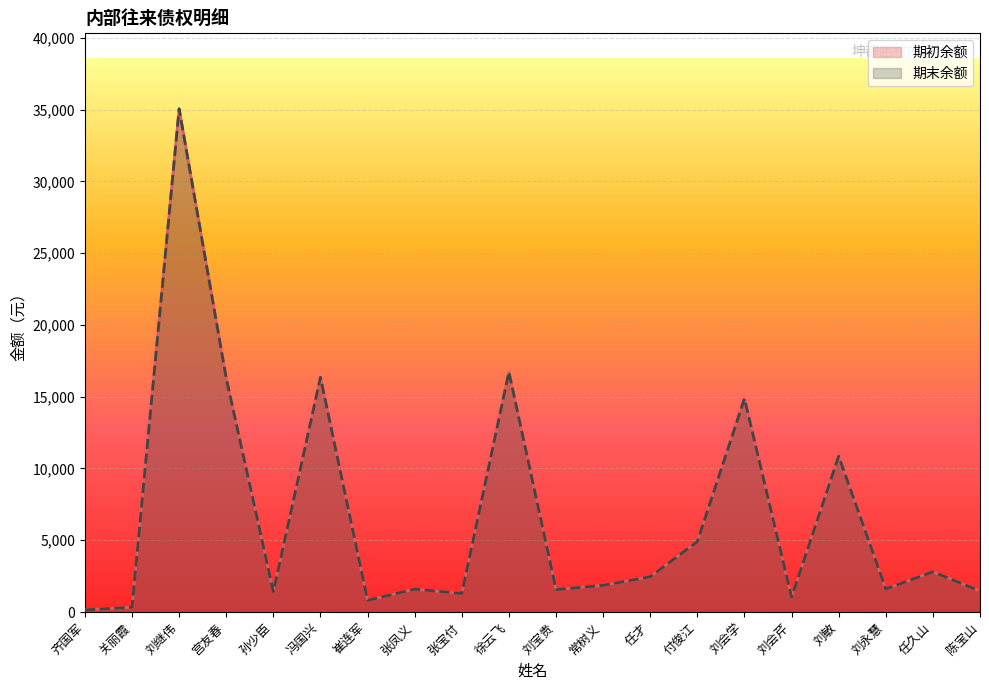

Rank the series by their maximum value, from highest to lowest.

期初余额, 期末余额